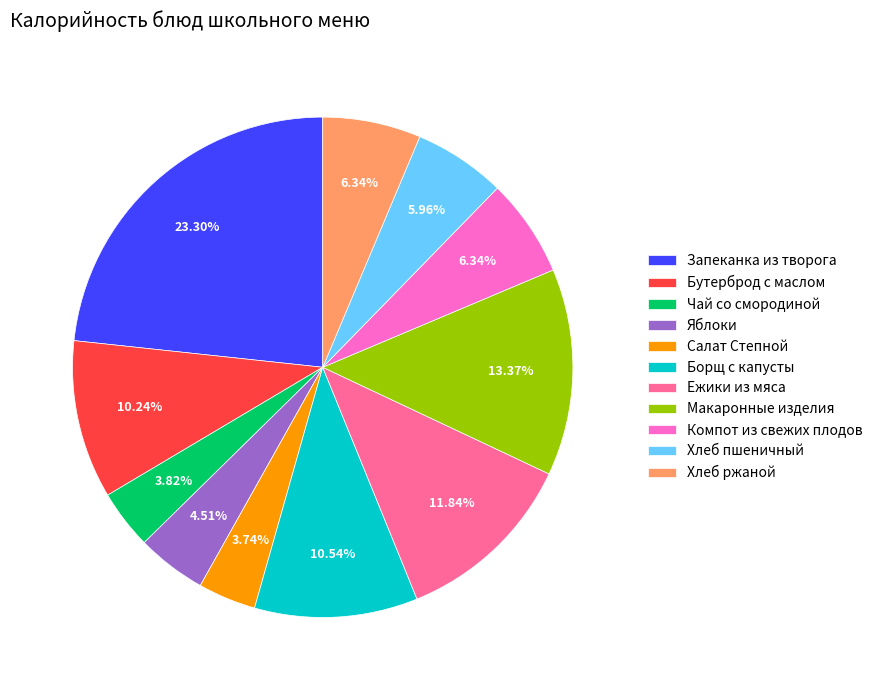

Which category has the biggest portion of the pie?

Запеканка из творога